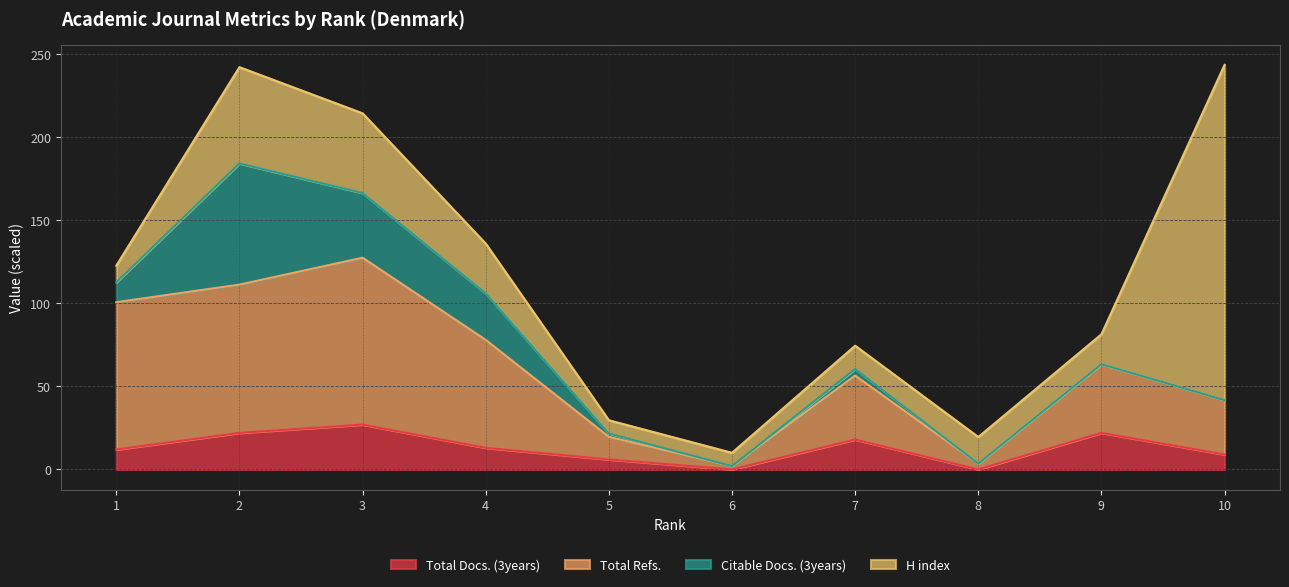

Between 9 and 10, which is larger?

9